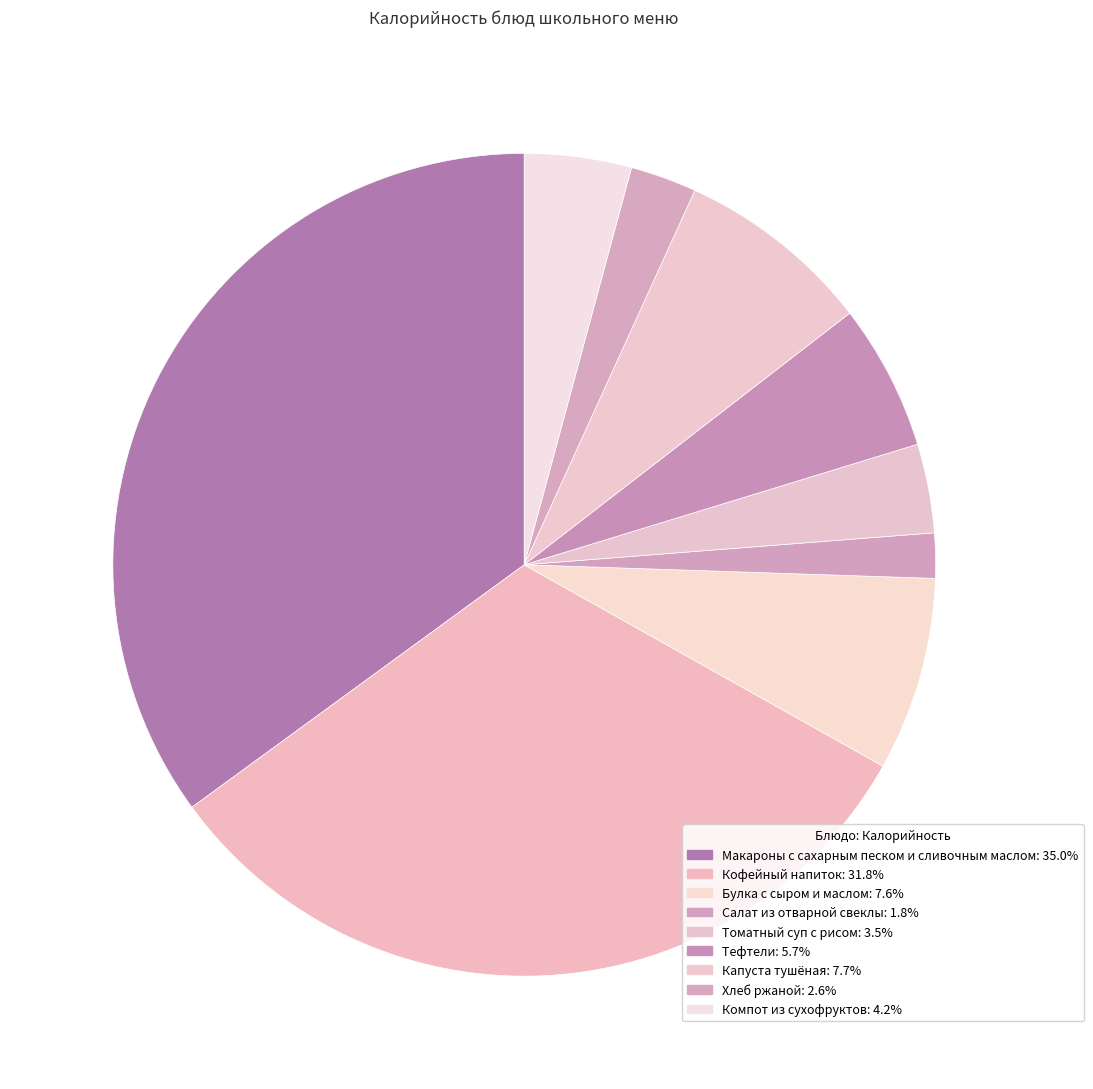

To the nearest percent, what percentage of the pie is Макароны с сахарным песком и сливочным маслом?

35%